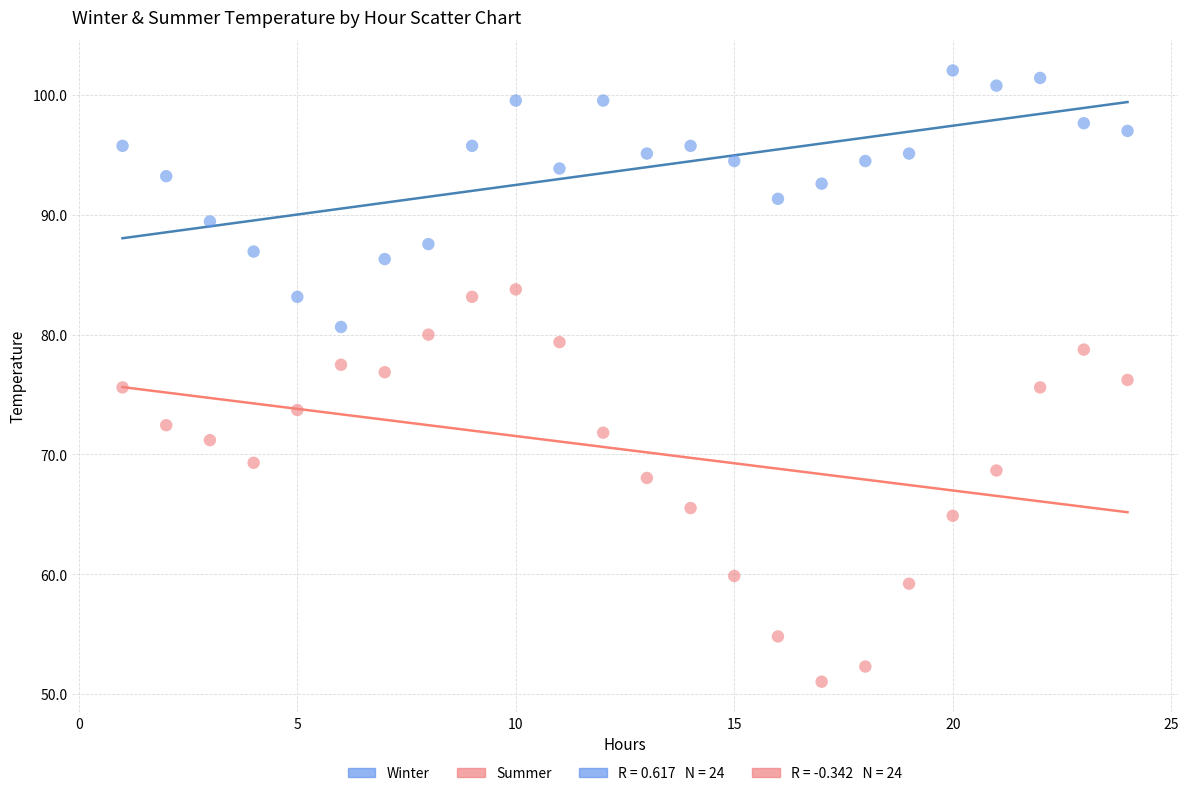

What is the X range (max minus min) for the scatter plot?

23.0